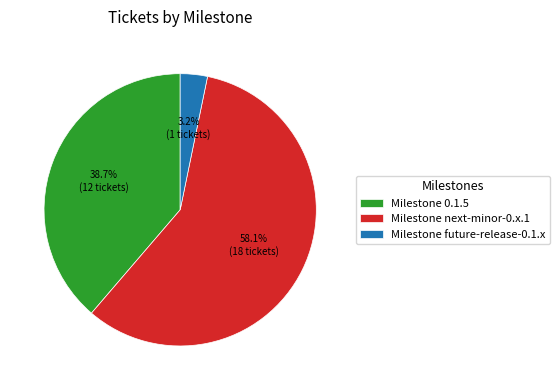

What is the largest slice in the pie chart?

Milestone next-minor-0.x.1